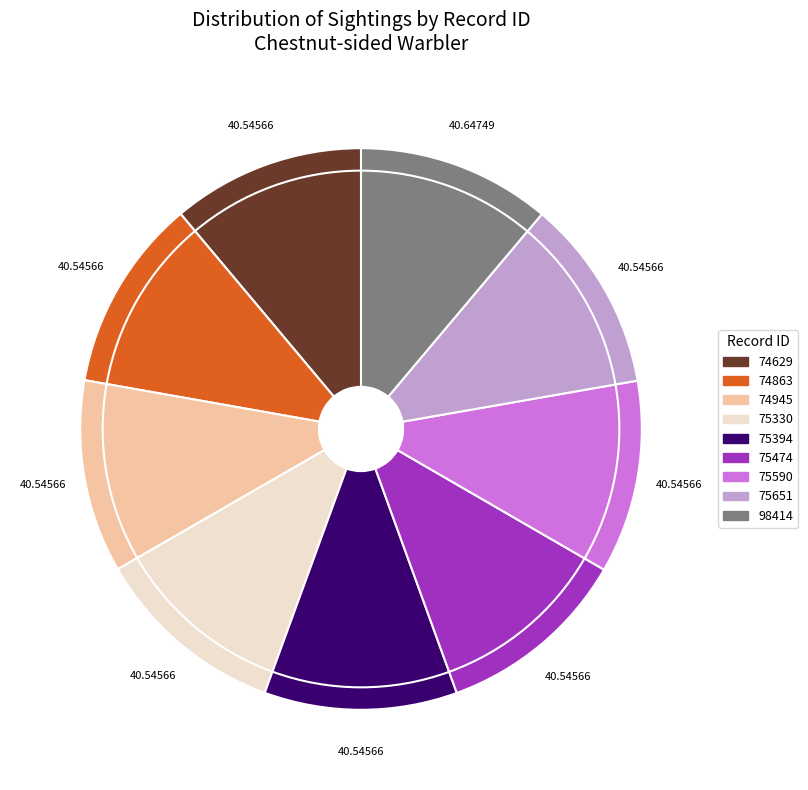

Is there a majority slice in this chart?

No